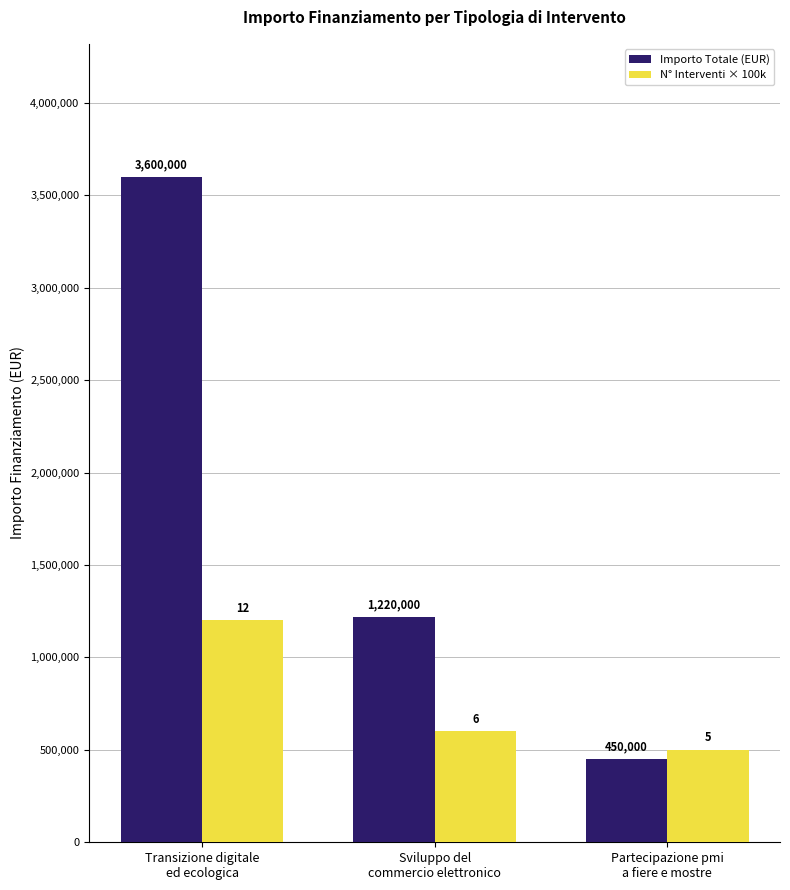

True or false: N° Interventi × 100k has a value of 213401 at Partecipazione pmi
a fiere e mostre.

False